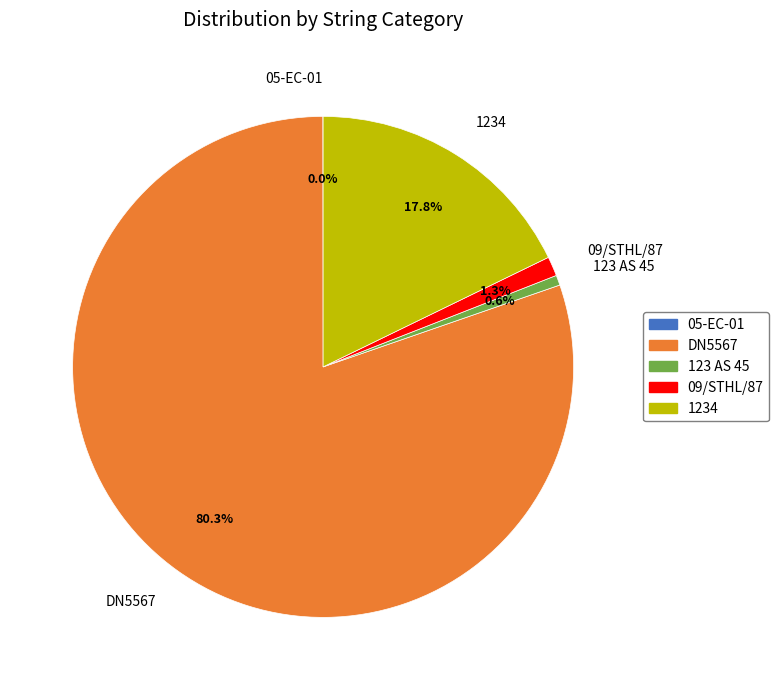

Combined, do 1234 and 123 AS 45 account for over 50%?

No